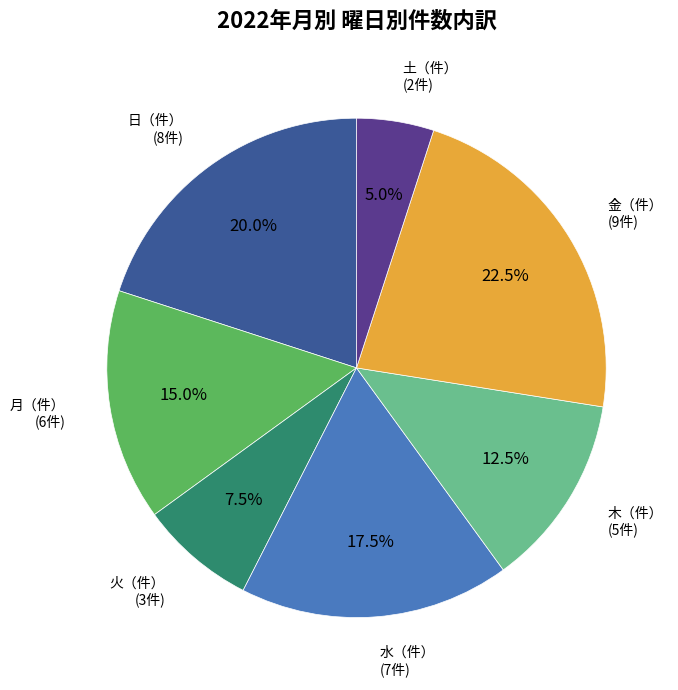

Is there any slice that represents more than half of the pie?

No